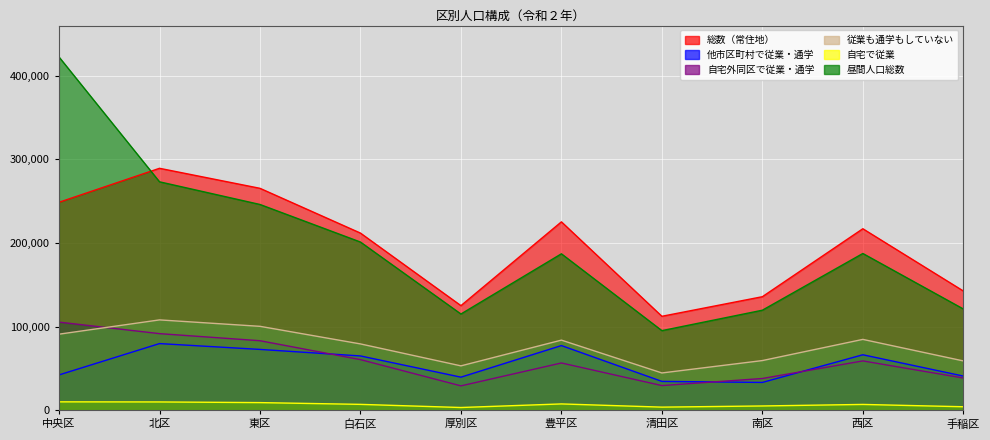

What is the sum of the 自宅で従業 values at 白石区 and 西区?

14007